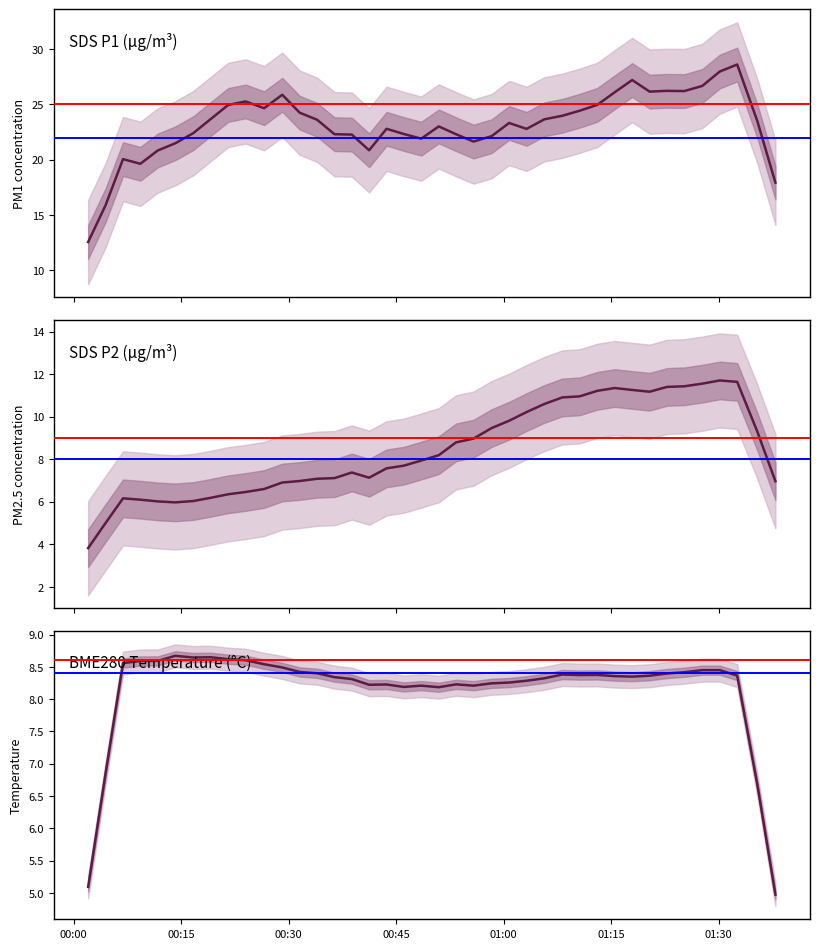

At which label does SDS_P2 reach its minimum?

00:00